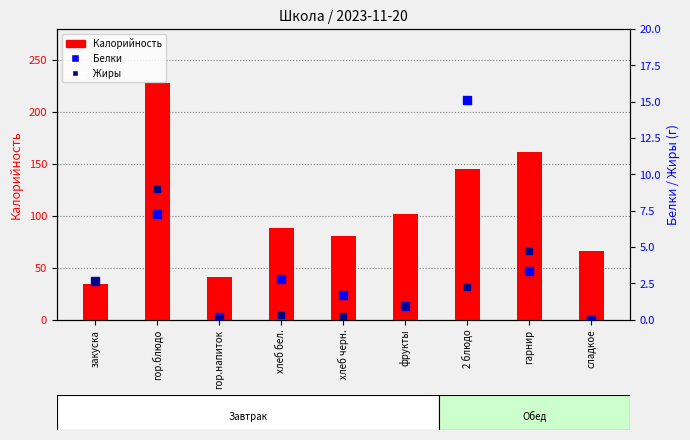

Which series has the widest spread of Y values?

Калорийность